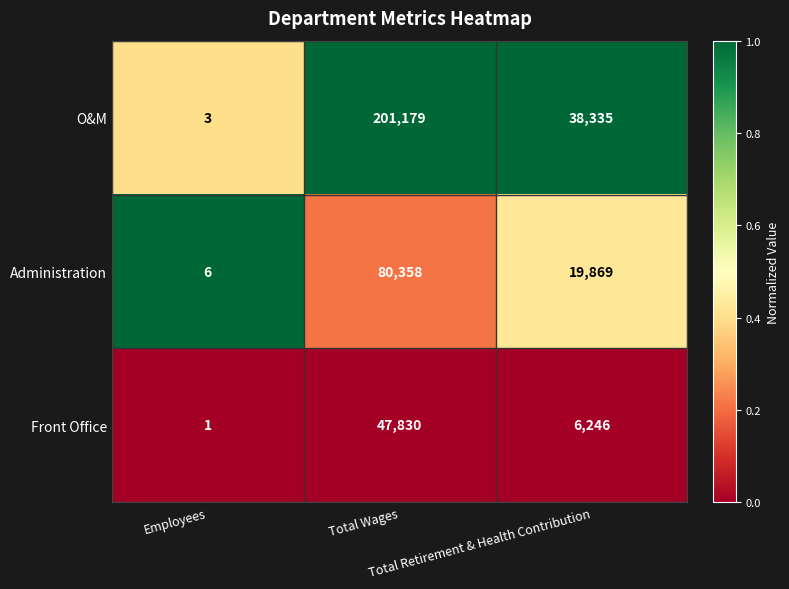

How many Front Office values are between 1 and 47830?

3